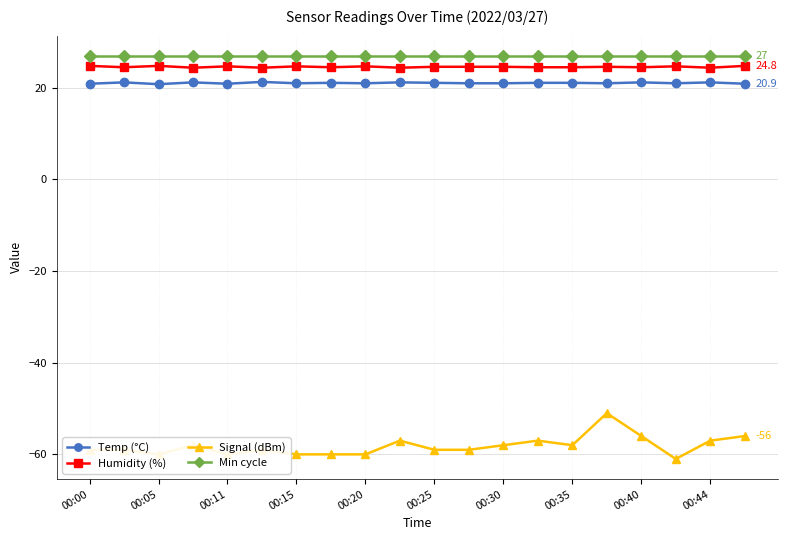

What is the highest value of the Temp (°C) series?

21.3